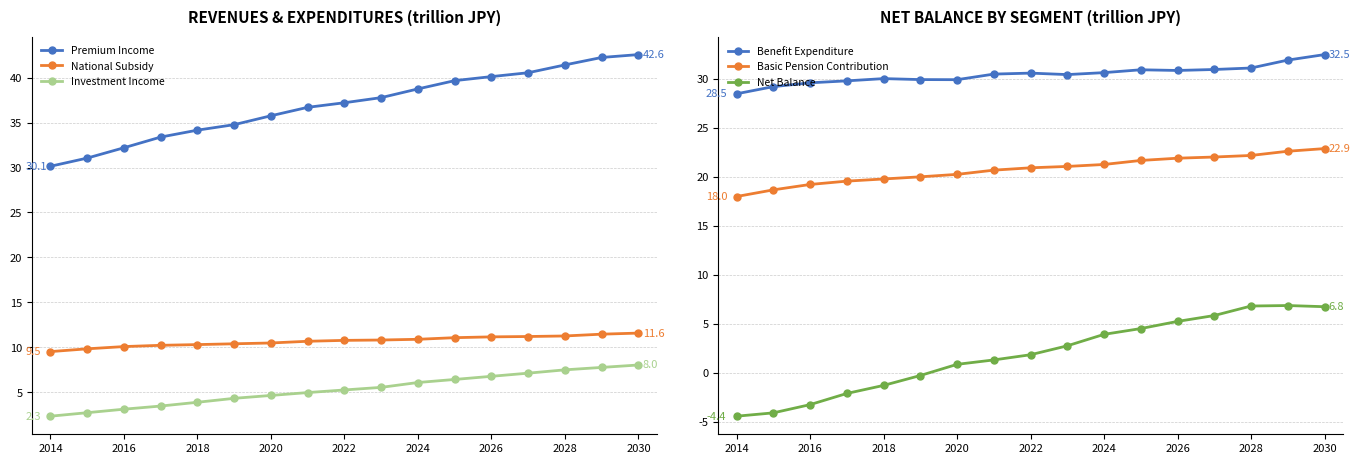

The Investment Income series shows 3.6 at 2014. True or false?

False